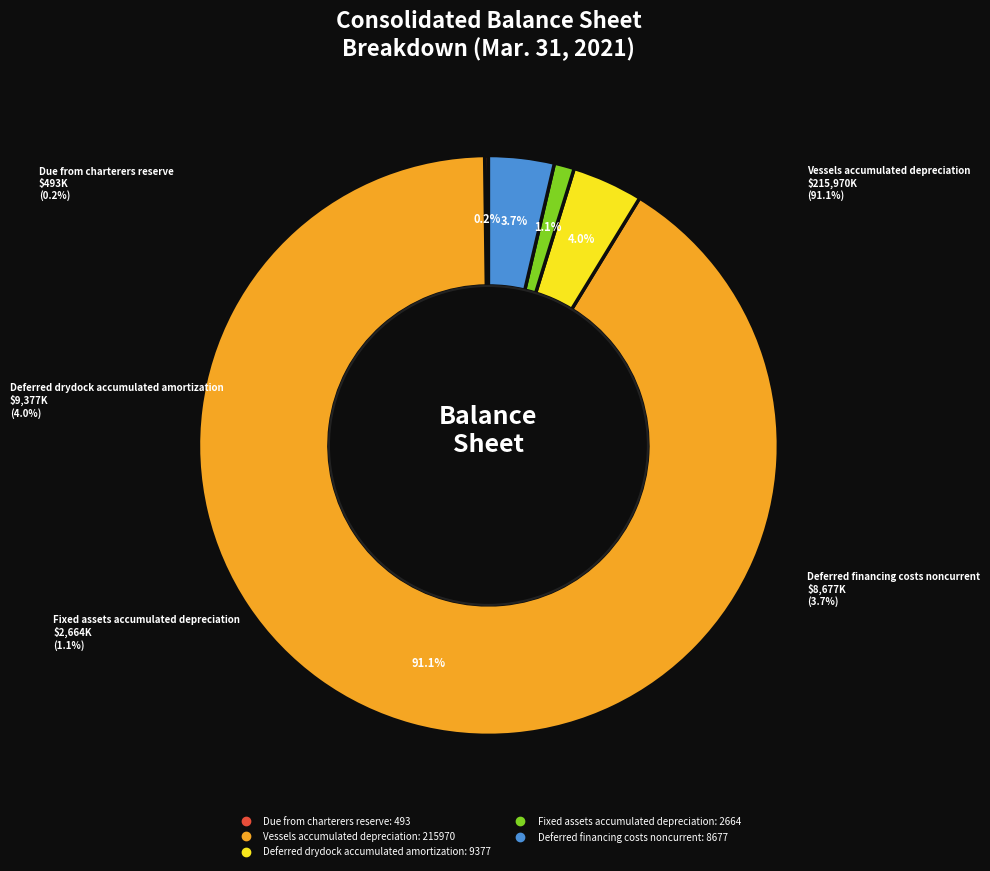

Which category has the smallest portion of the pie?

Due from charterers reserve